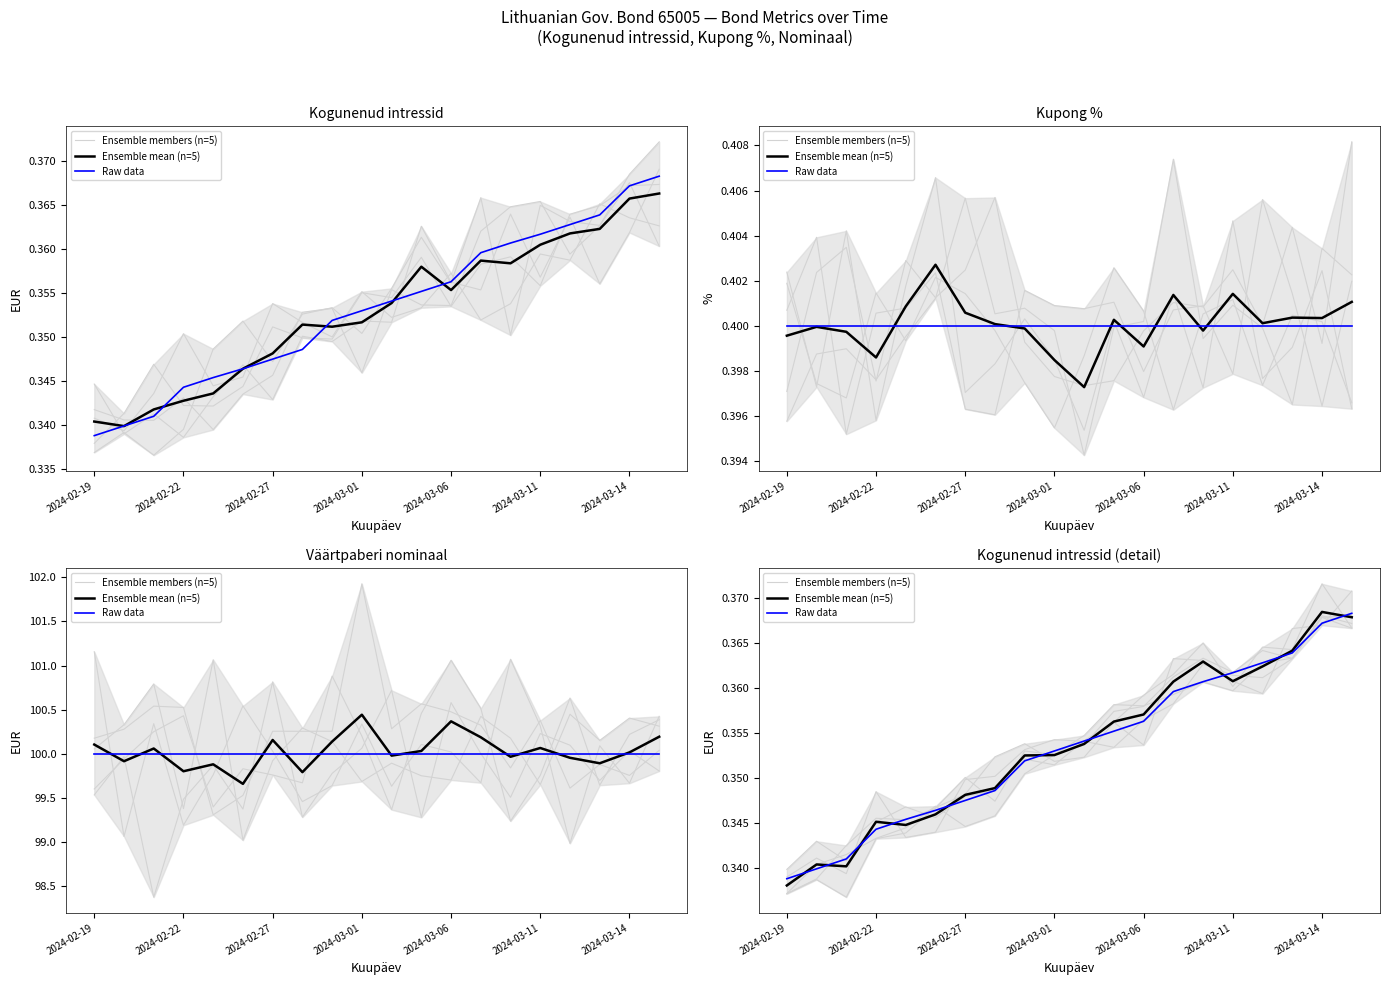

True or false: Ensemble mean (n=5) and Raw data cross at least once.

True